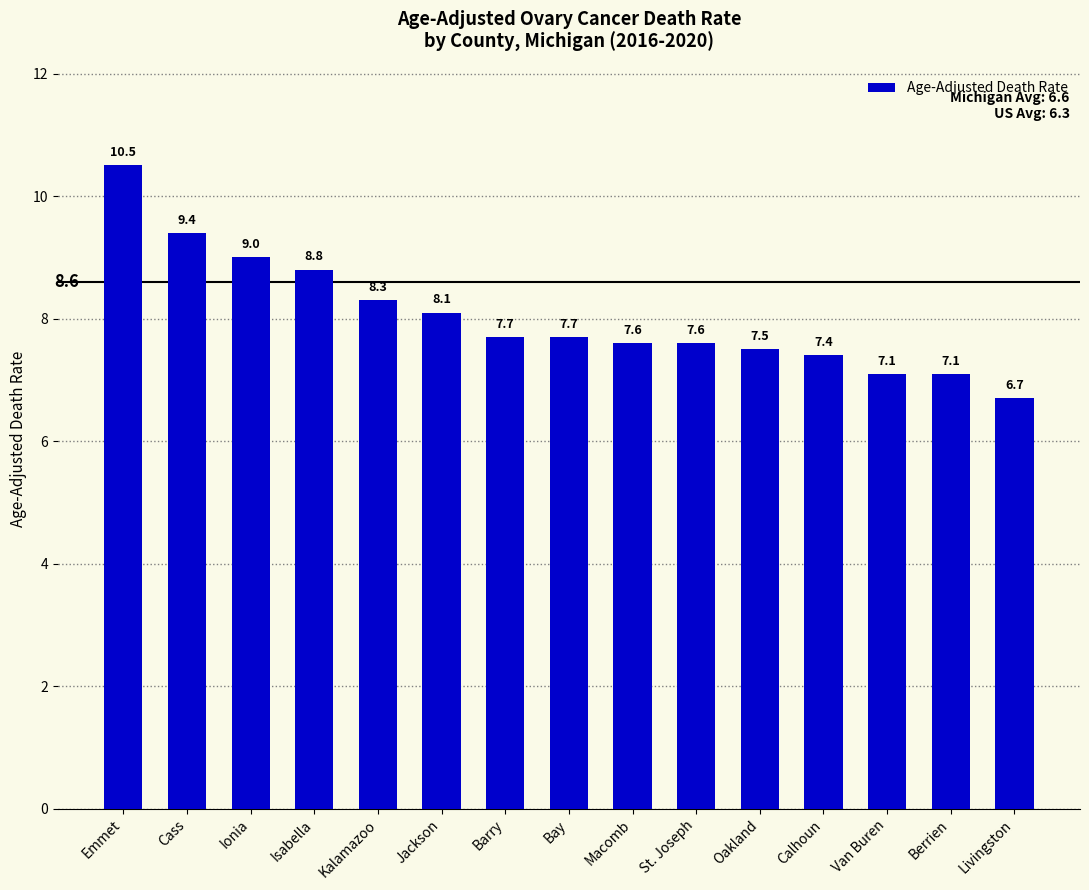

What is the sum of all values?

120.5